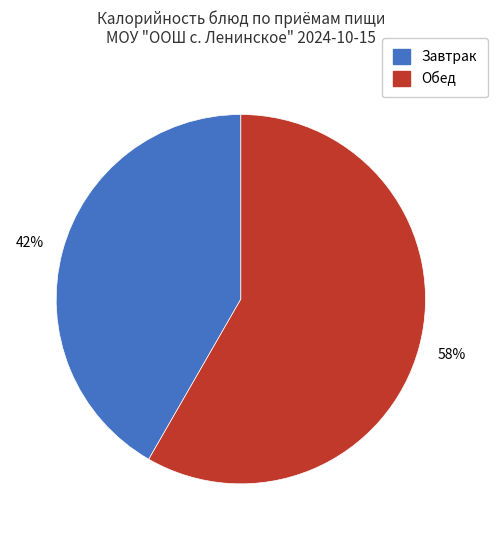

To the nearest percent, what is the average slice percentage?

50%